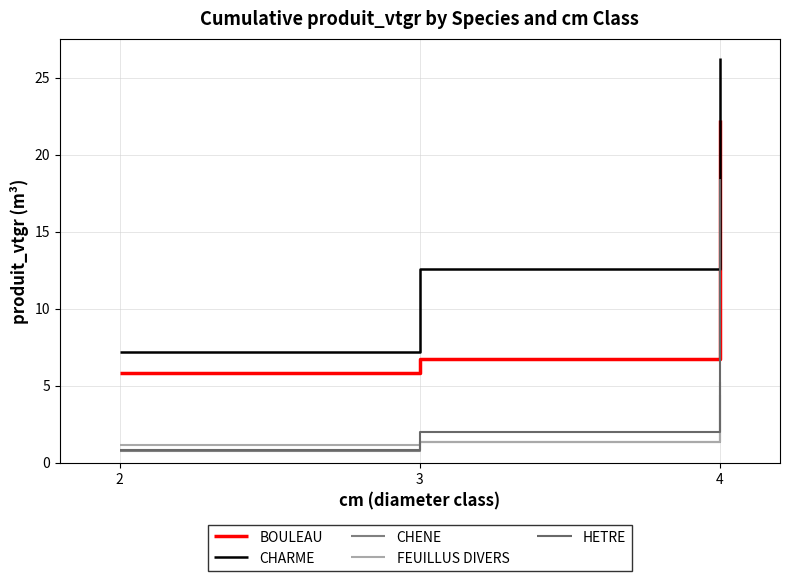

Reading left to right, what are all the values shown in this chart?

BOULEAU: 5.8	6.8	22.2
CHARME: 7.2	12.6	26.2
CHENE: 0.8	1.4	5.3
FEUILLUS DIVERS: 1.2	1.4	4.4
HETRE: 0.8	2.0	18.4